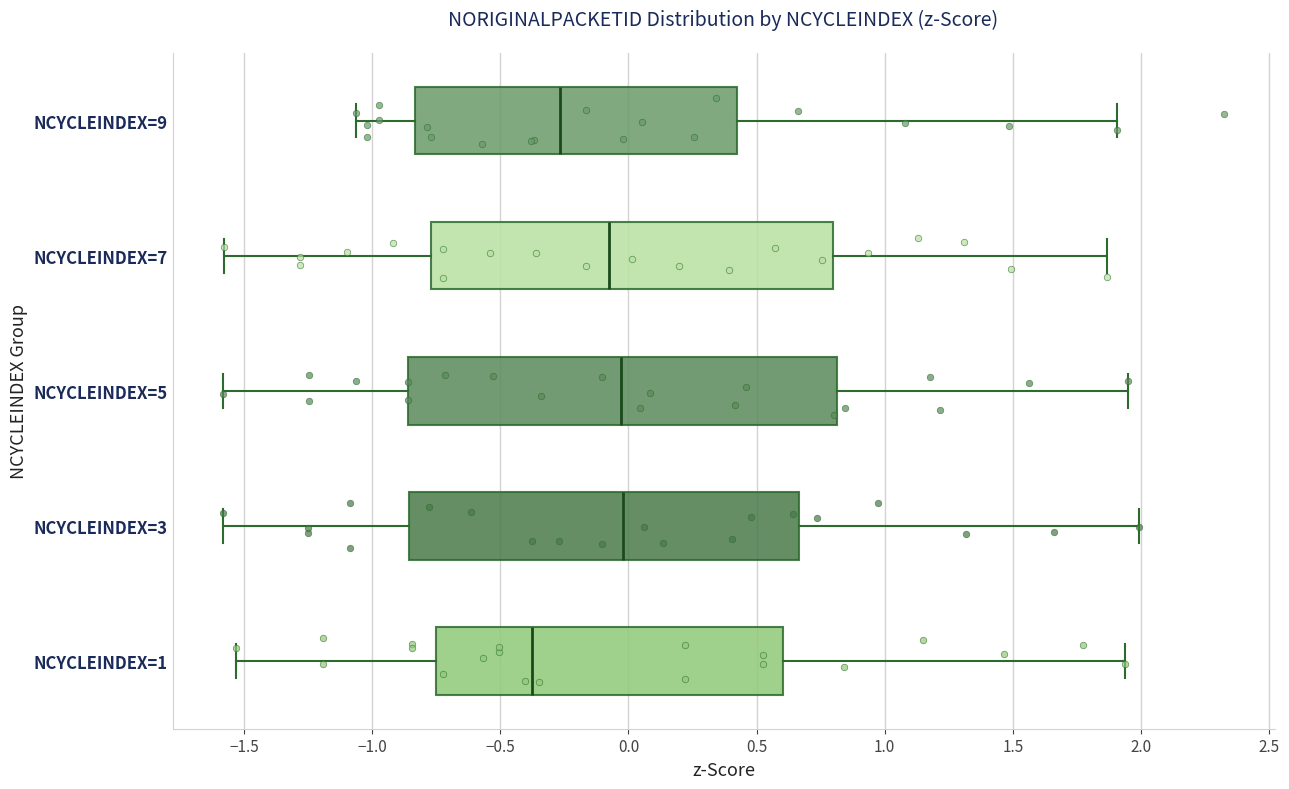

Reading bottom to top, transcribe this box plot: for each box, give where its median line is, the range the box spans, and where its two whiskers end, as read against the x-axis. The values are not printed on the chart, so give them approximately, as read against the axis.

NCYCLEINDEX=1: median -0.40, box -0.75 to 0.60, whiskers -1.55 to 1.95
NCYCLEINDEX=3: median 0.00, box -0.85 to 0.65, whiskers -1.60 to 2.00
NCYCLEINDEX=5: median -0.05, box -0.85 to 0.80, whiskers -1.60 to 1.95
NCYCLEINDEX=7: median -0.10, box -0.75 to 0.80, whiskers -1.60 to 1.85
NCYCLEINDEX=9: median -0.25, box -0.85 to 0.40, whiskers -1.05 to 1.90